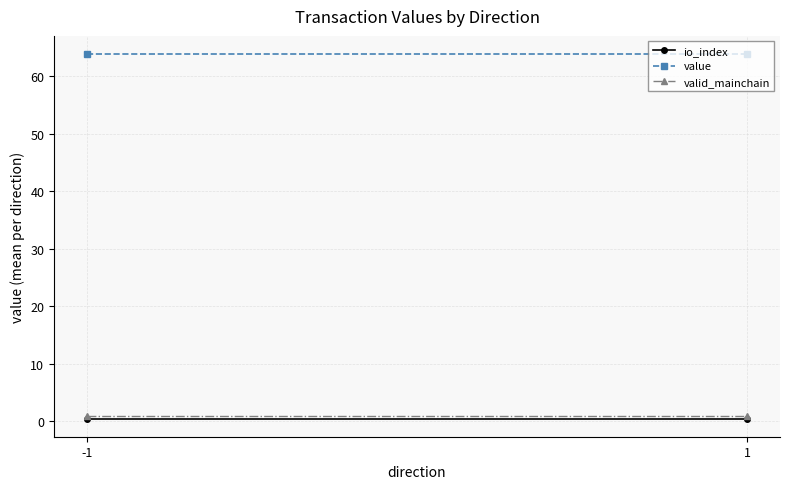

Rank the series by their maximum value, from highest to lowest.

value, valid_mainchain, io_index